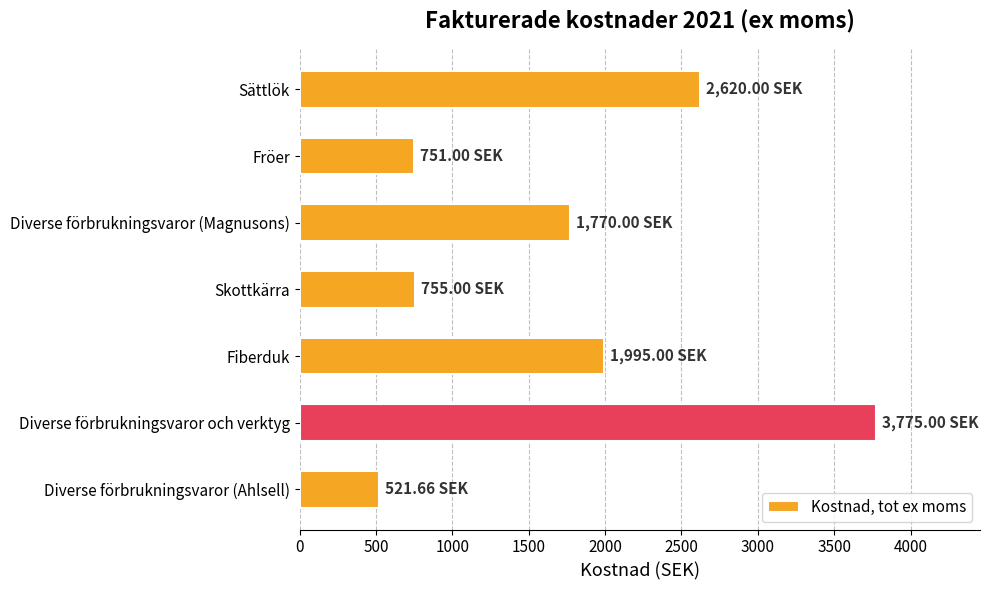

What is the average value?

1741.1